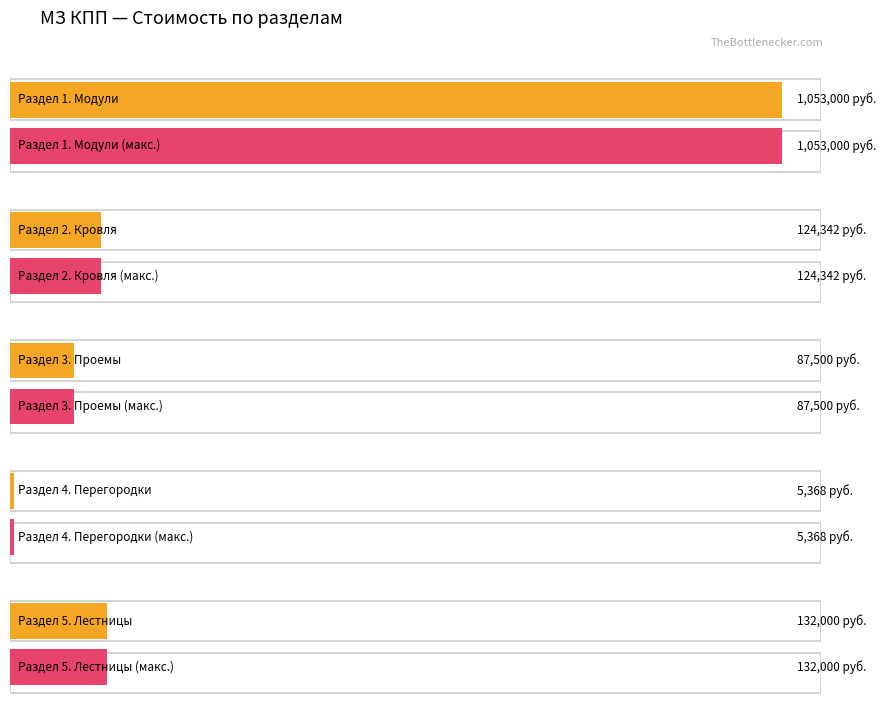

Which category has the highest value in the Maximum utilization series?

Раздел 1. Модули